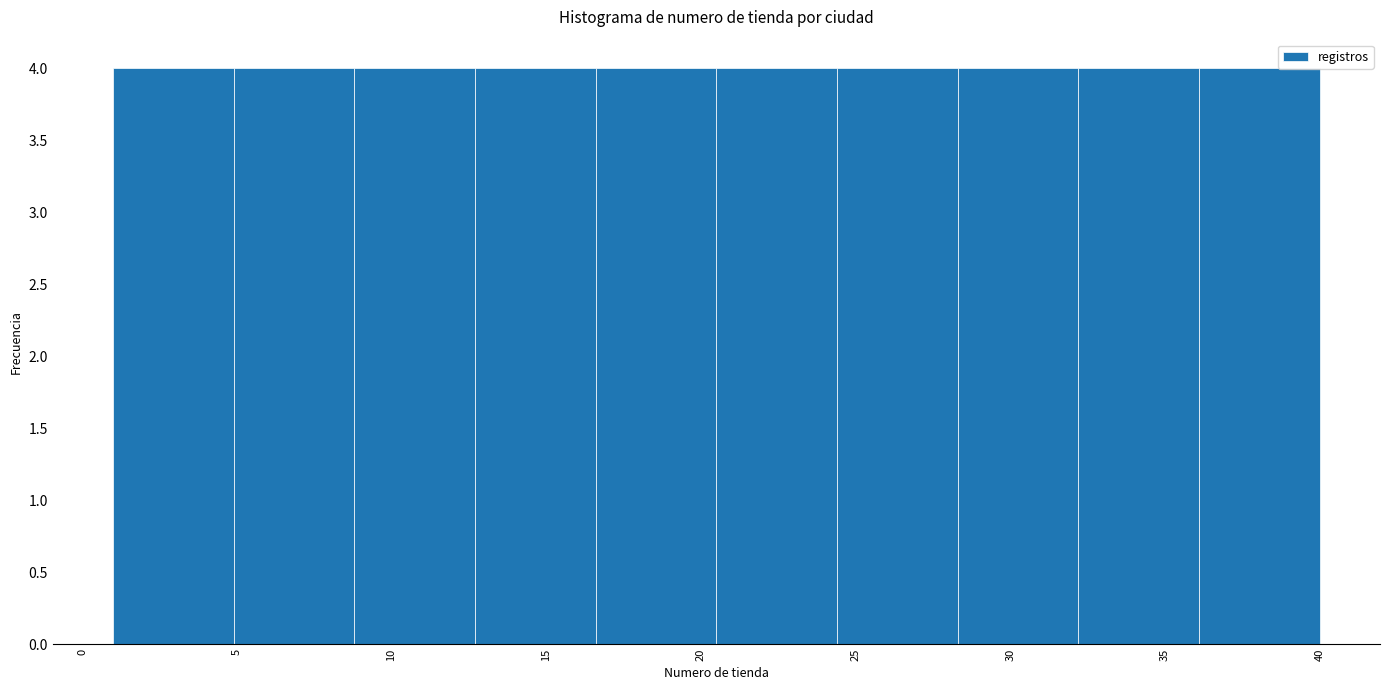

Reading left to right, list every bar in this chart as the range it spans on the x-axis followed by its height. Neither the bar edges nor the heights are printed on the chart, so give them approximately, as read against the axes.

1.0 to 4.9: 4
4.9 to 8.8: 4
8.8 to 12.7: 4
12.7 to 16.6: 4
16.6 to 20.5: 4
20.5 to 24.4: 4
24.4 to 28.3: 4
28.3 to 32.2: 4
32.2 to 36.1: 4
36.1 to 40.0: 4